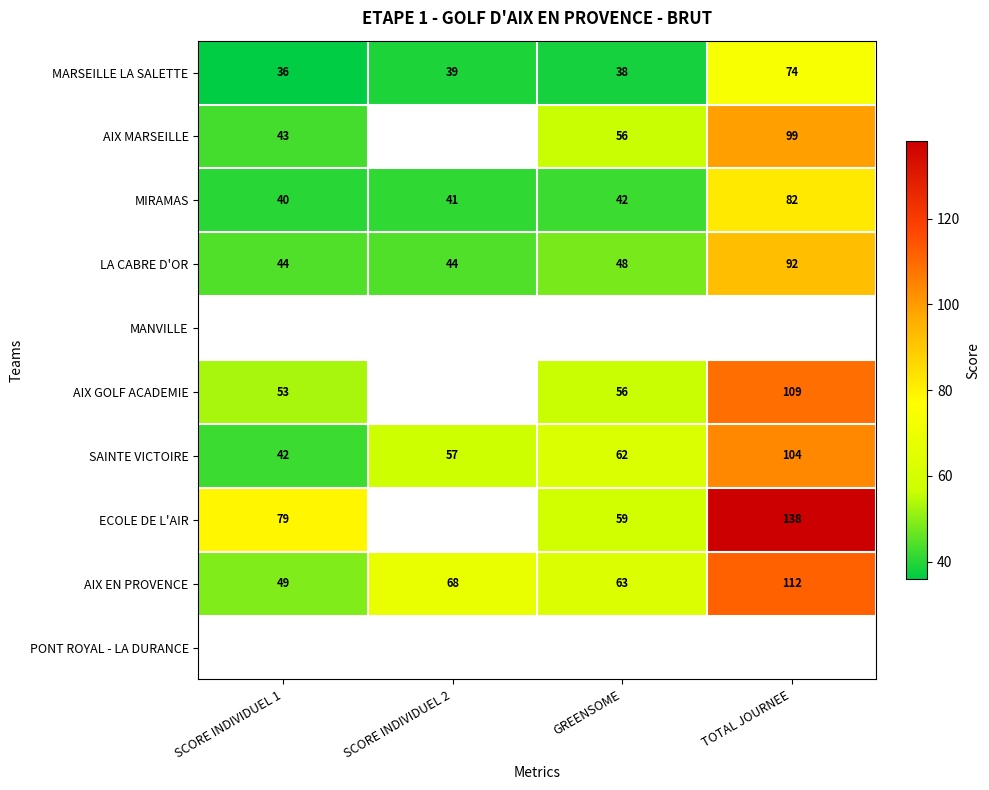

The value of MIRAMAS at TOTAL JOURNEE is 147. True or false?

False